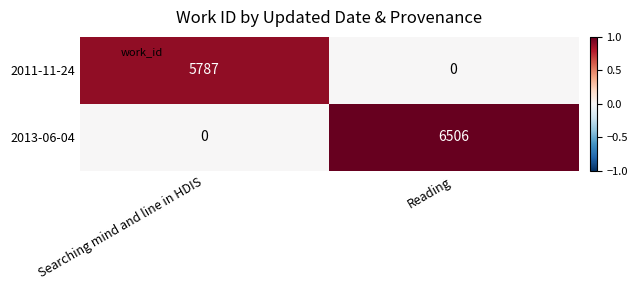

Rank the series at Reading from highest to lowest value.

2013-06-04, 2011-11-24